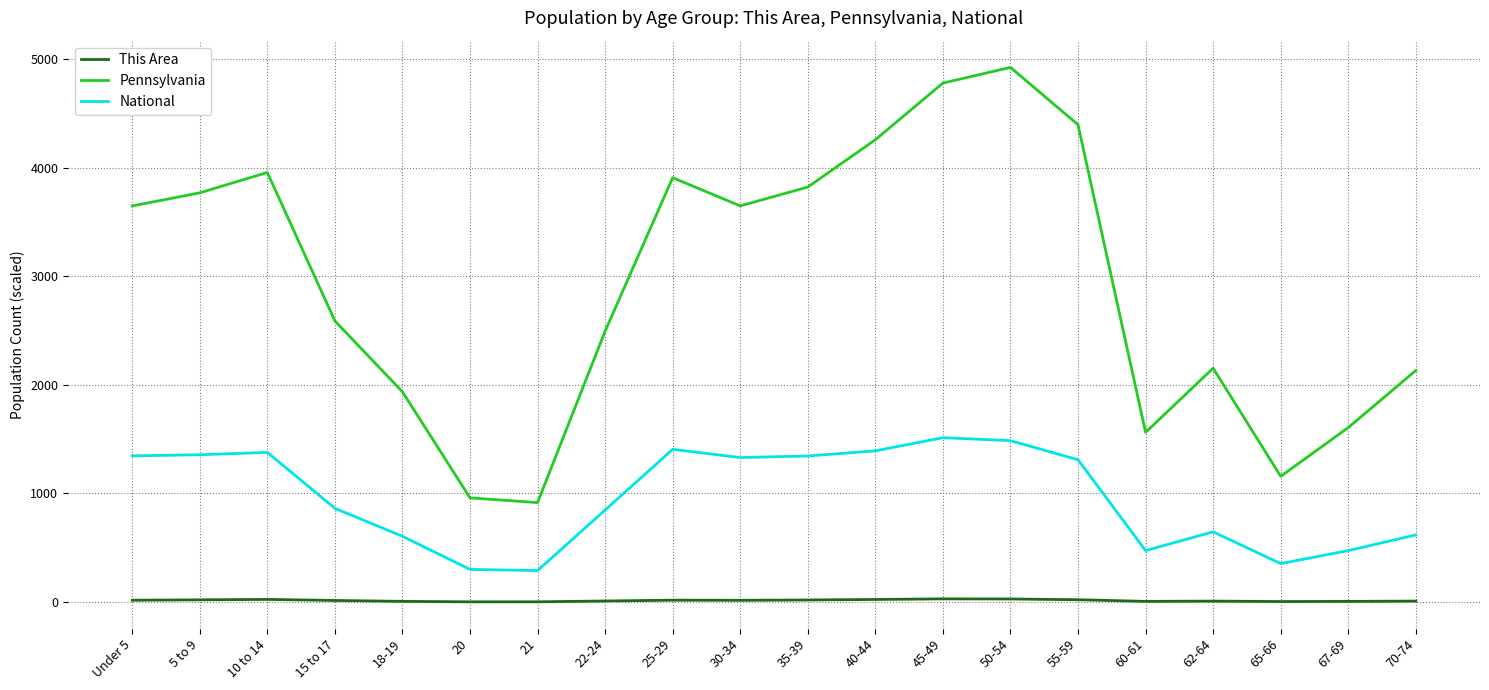

What is the difference between the maximum and minimum values in the National series?

1223.6